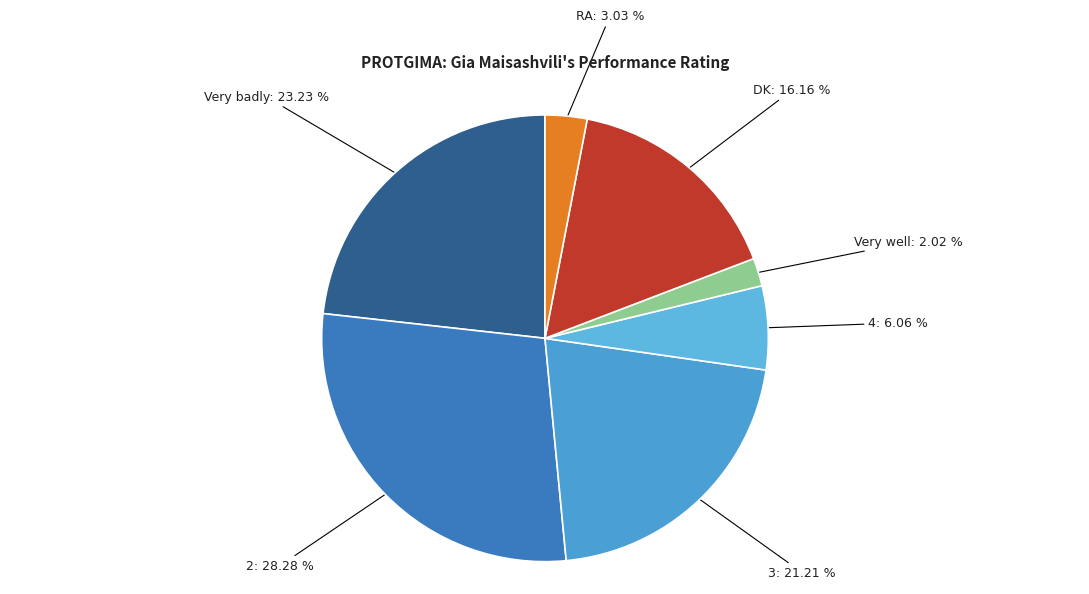

Which slice is the largest?

2